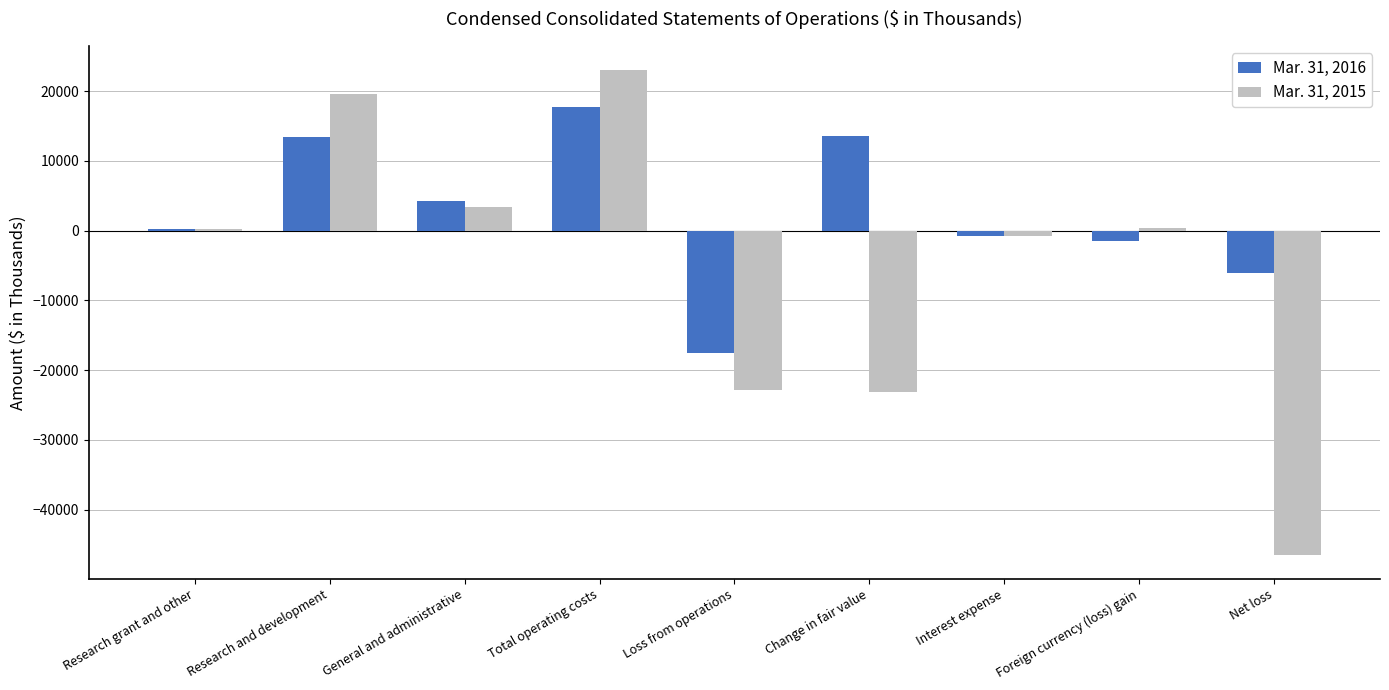

What is the maximum value shown in the chart?

23025